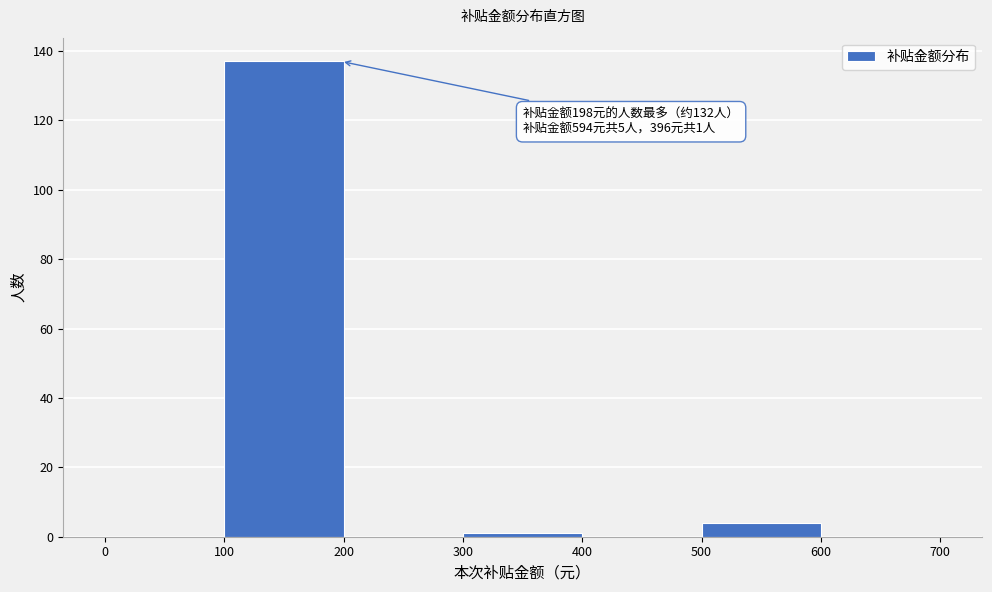

Over which range of the x-axis is the bar tallest?

100 to 200